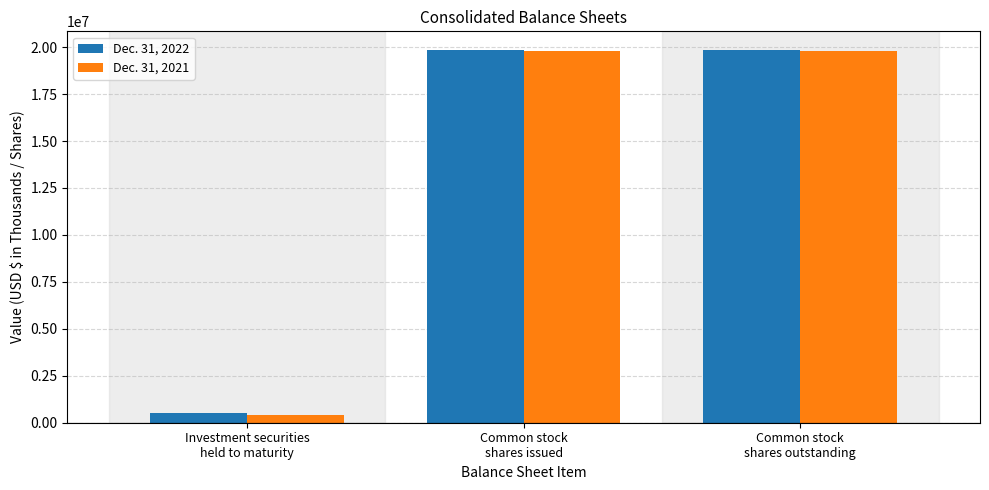

At Common stock
shares issued, list the series in order from smallest to largest.

Dec. 31, 2021, Dec. 31, 2022